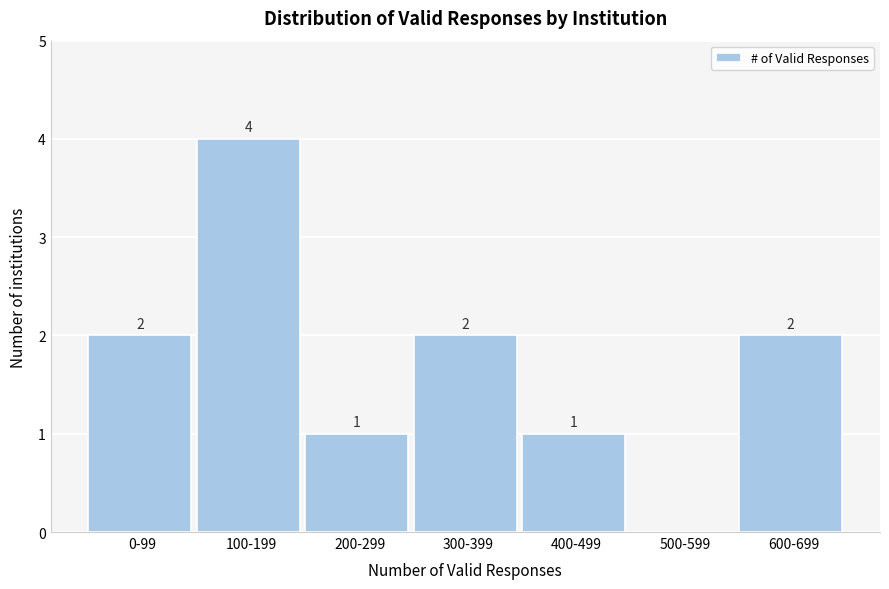

Reading left to right, list all the values displayed in this chart.

0-99=2	100-199=4	200-299=1	300-399=2	400-499=1	500-599=0	600-699=2